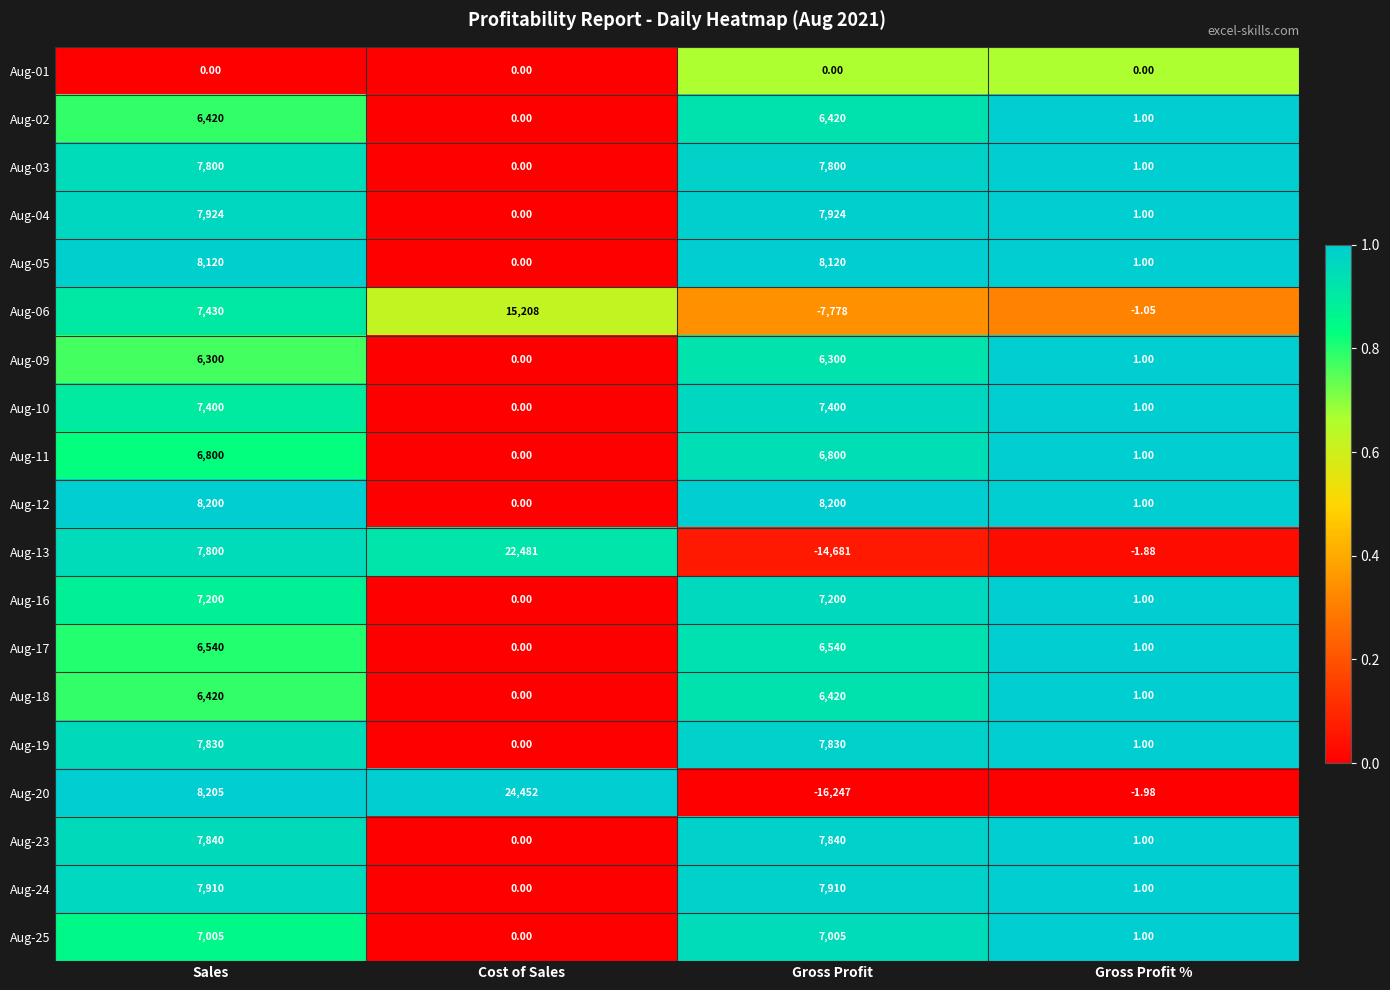

At which label is Aug-02 closest to 3210?

Gross Profit %